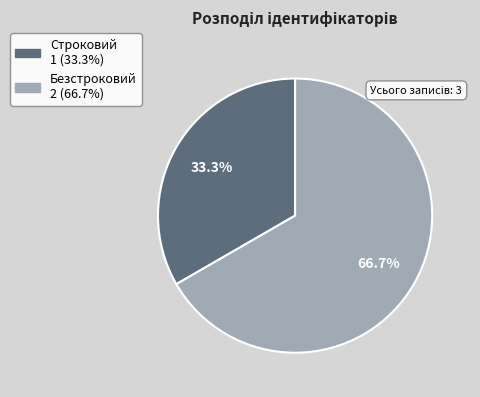

What percentage is the Безстроковий slice, to the nearest percent?

67%